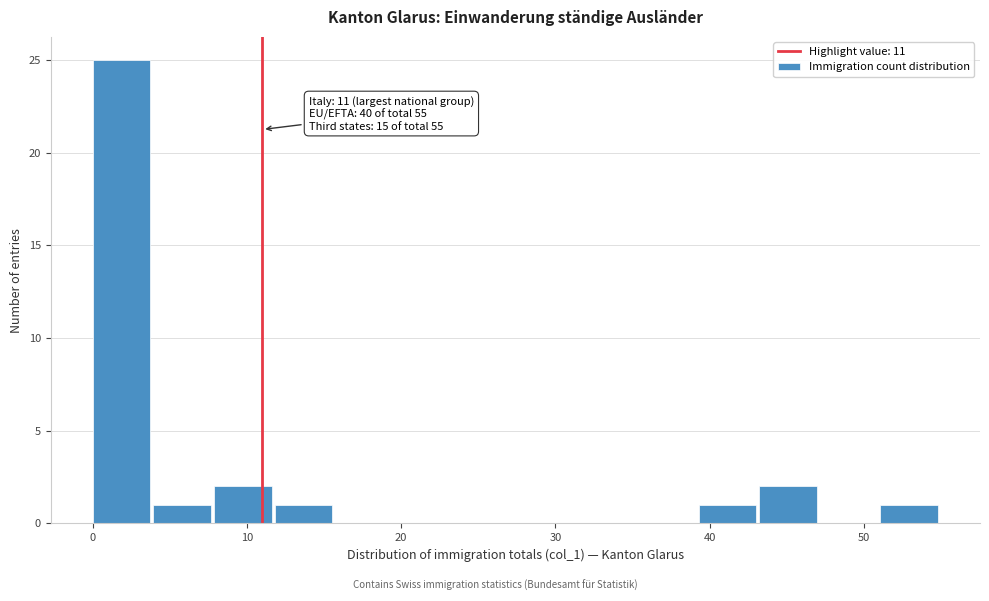

Read against the x-axis, roughly where is the centre of the tallest bar?

2